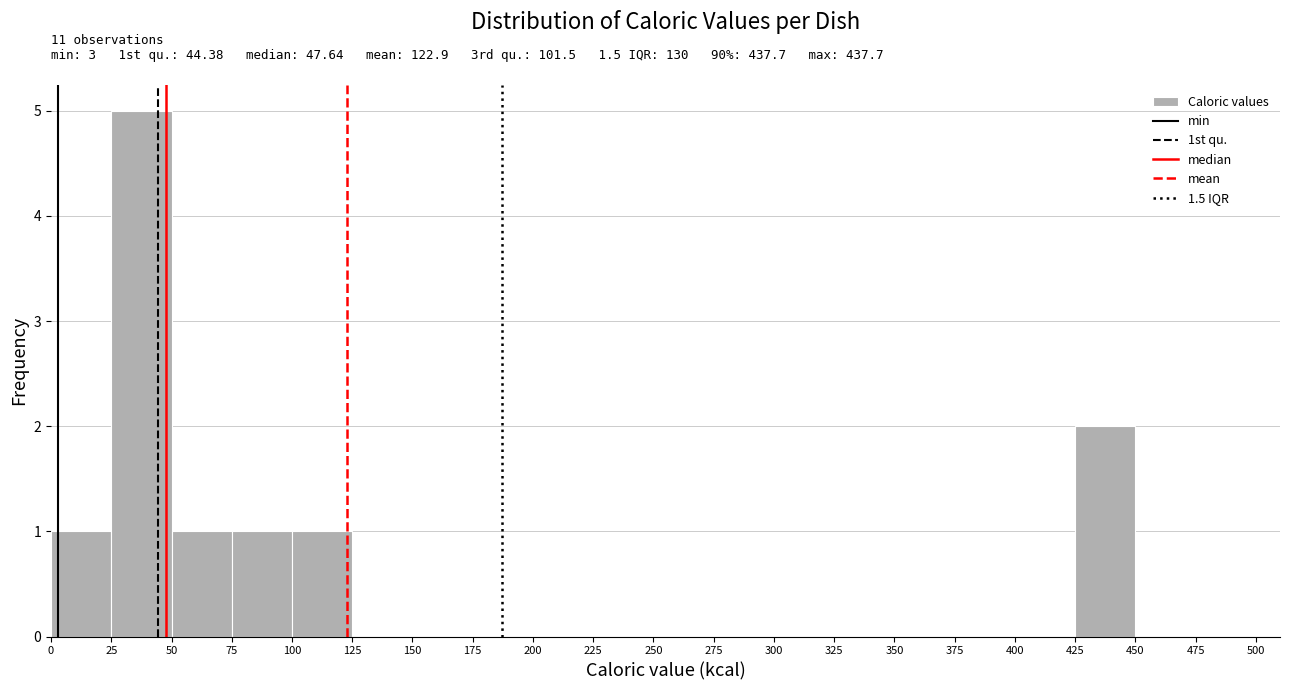

Over which range of the x-axis is the bar tallest?

25 to 50